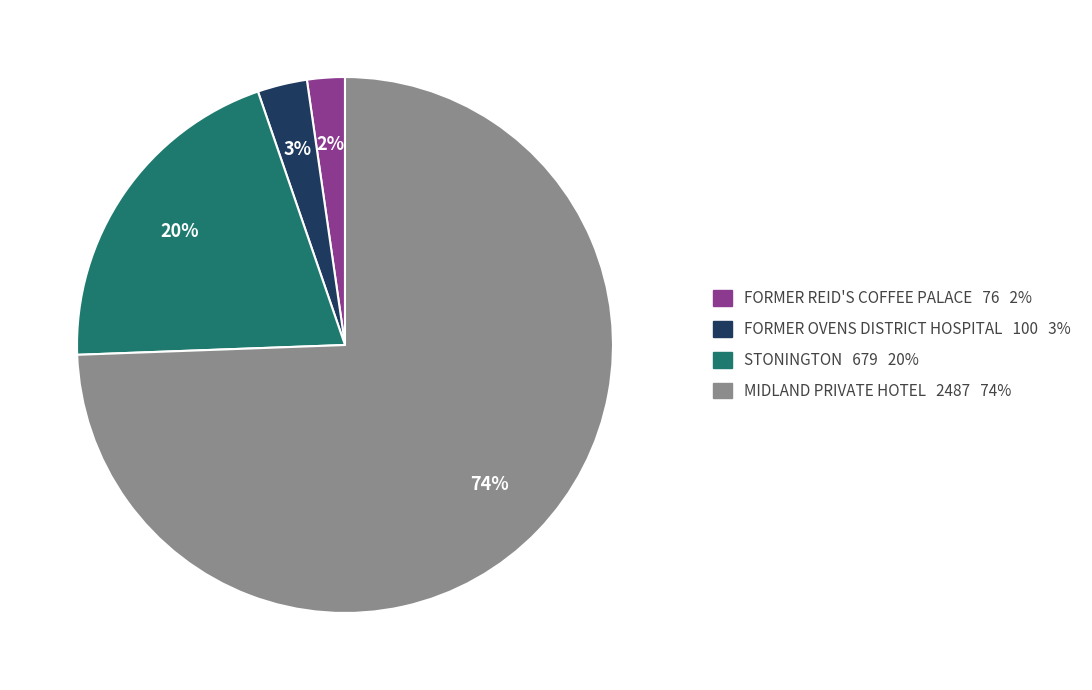

Which has a higher value, STONINGTON or MIDLAND PRIVATE HOTEL?

MIDLAND PRIVATE HOTEL